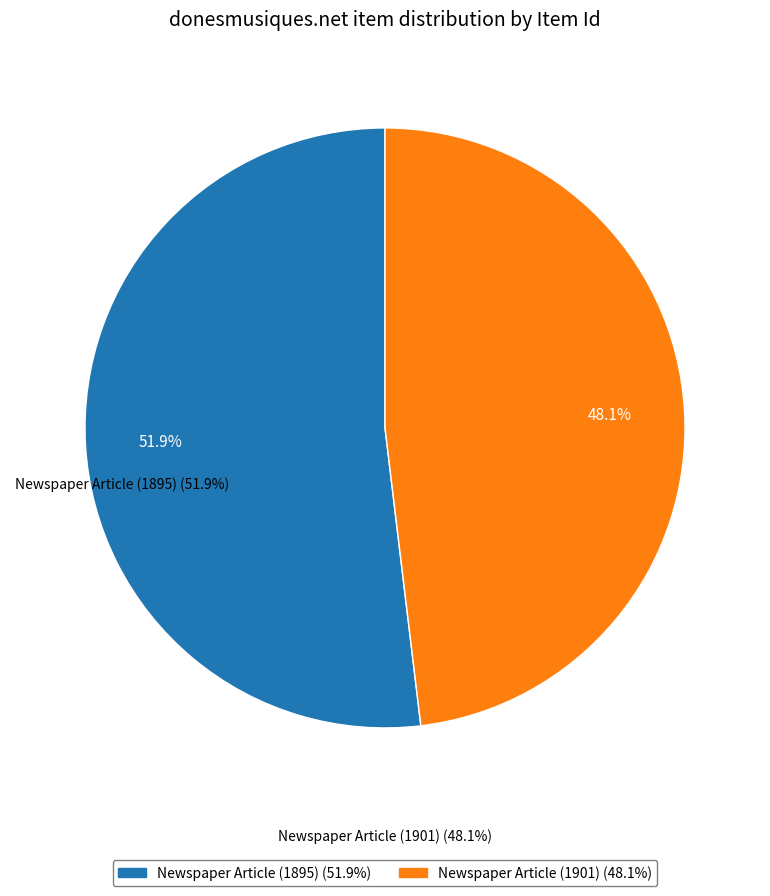

What is the largest slice in the pie chart?

Newspaper Article (1895)